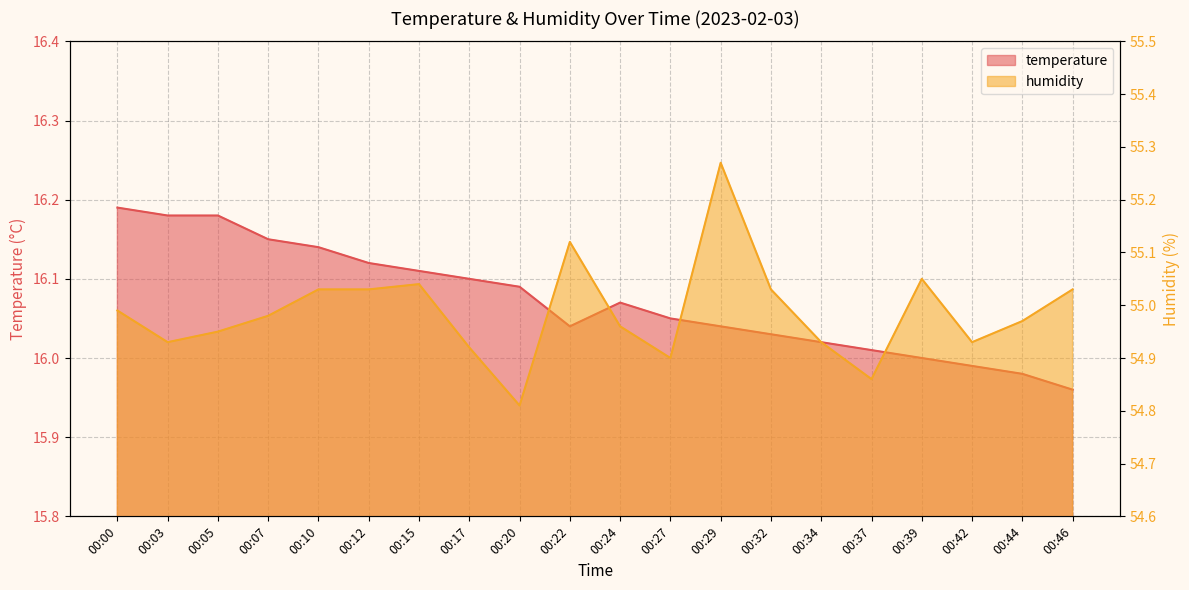

What is the value of the humidity point at the 17th from the left?

55.0